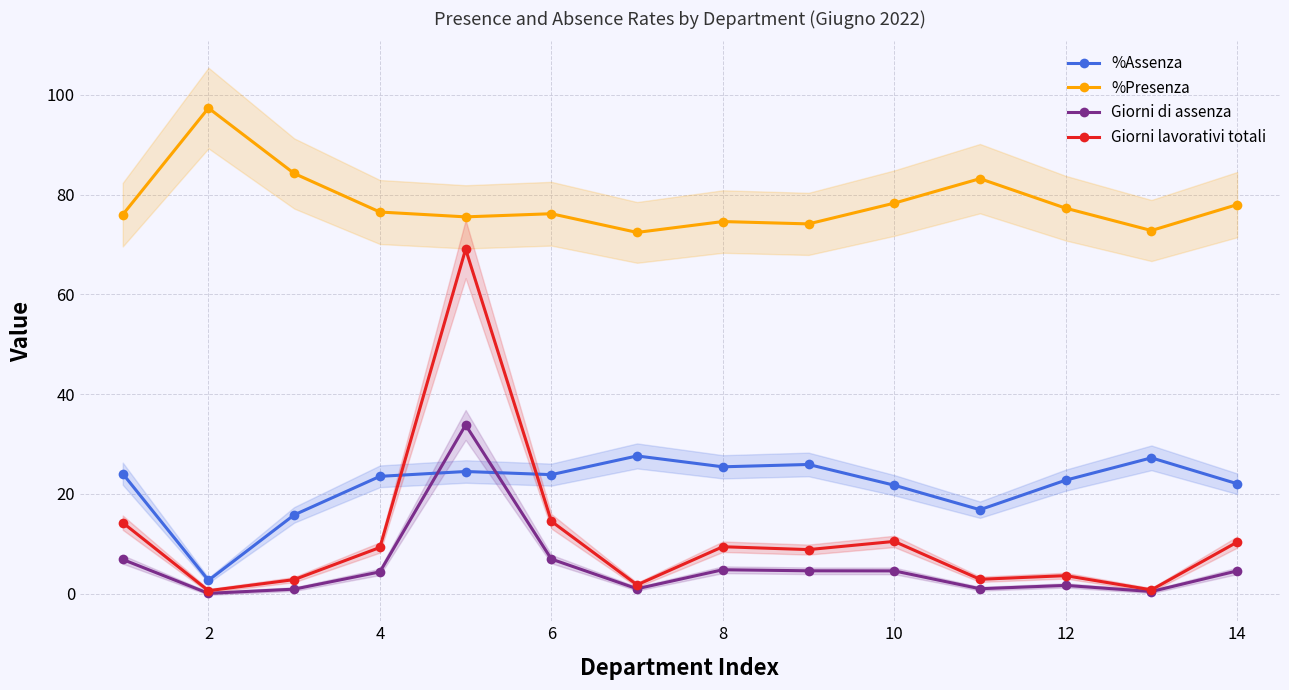

Is the value of %Presenza at 12 greater than the value of %Assenza at 10?

Yes